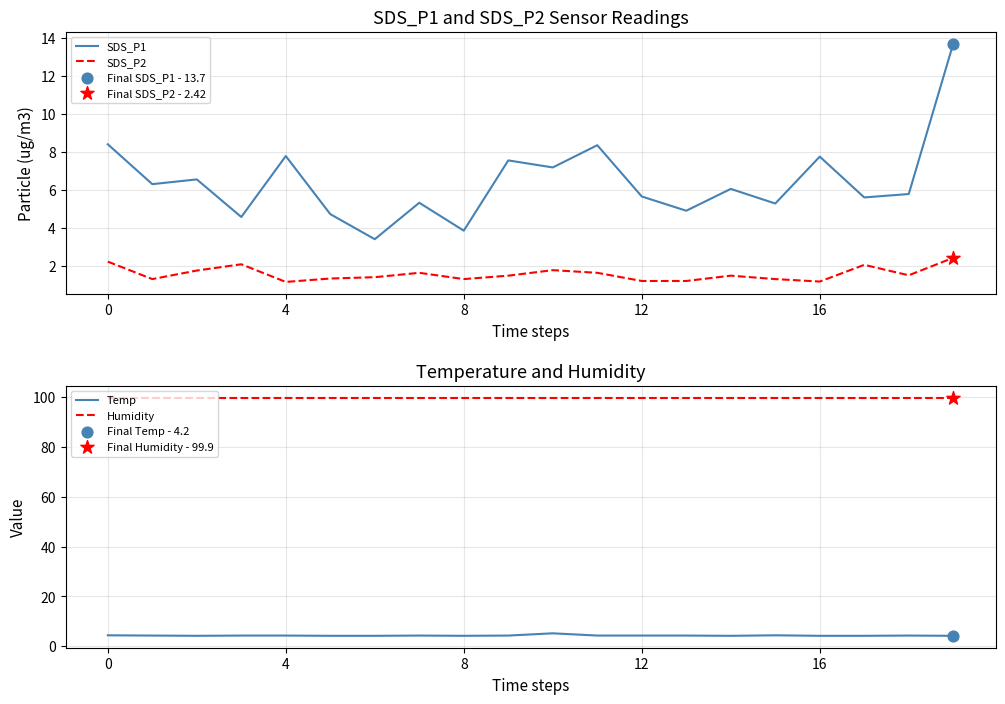

Which series has the widest spread of Y values?

SDS_P1